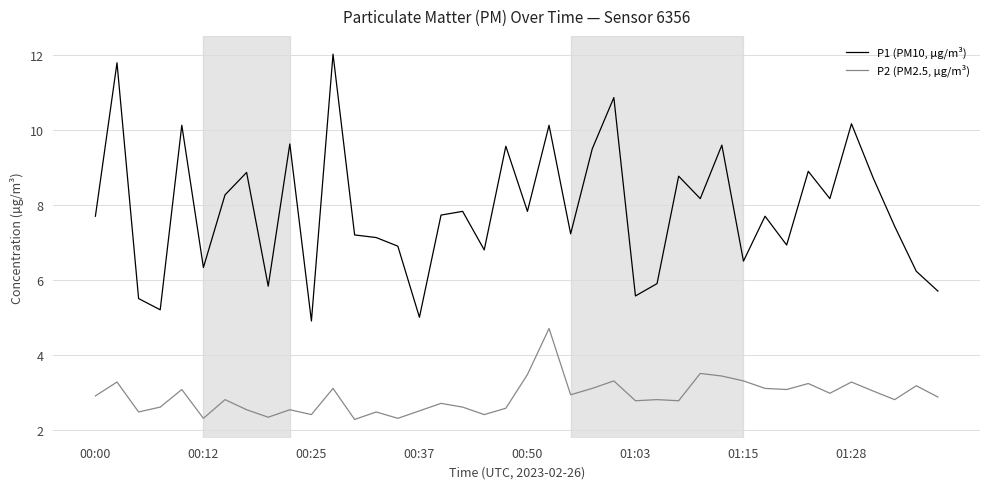

Does the chart display data point markers on the line(s)?

No